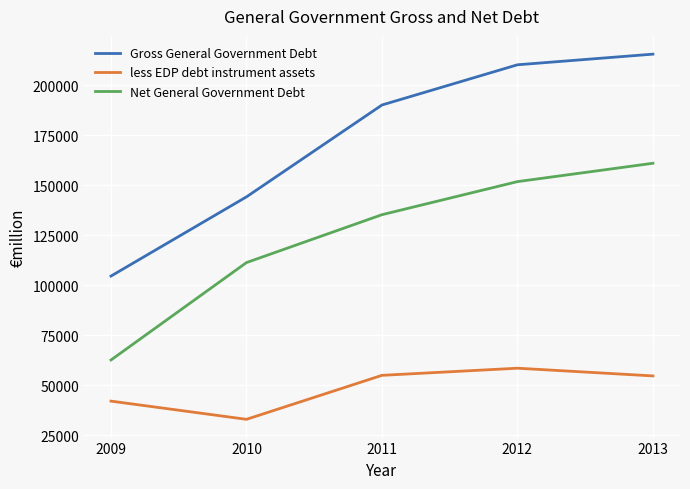

Does the chart have visible grid lines?

Yes